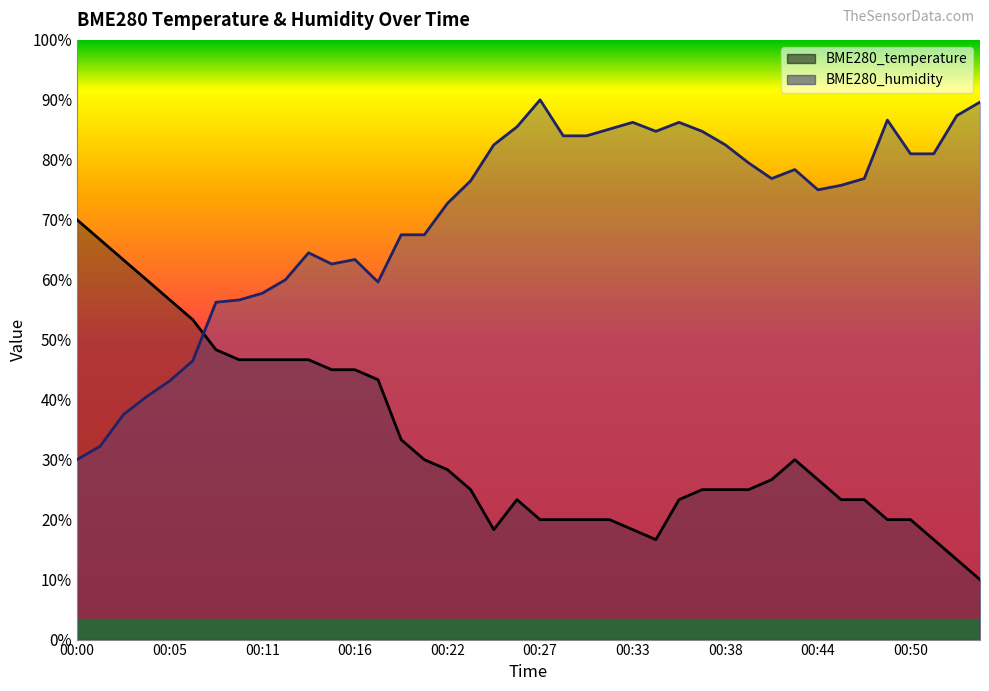

What is the sum of the BME280_humidity values at 00:19 and 00:12?

127.5